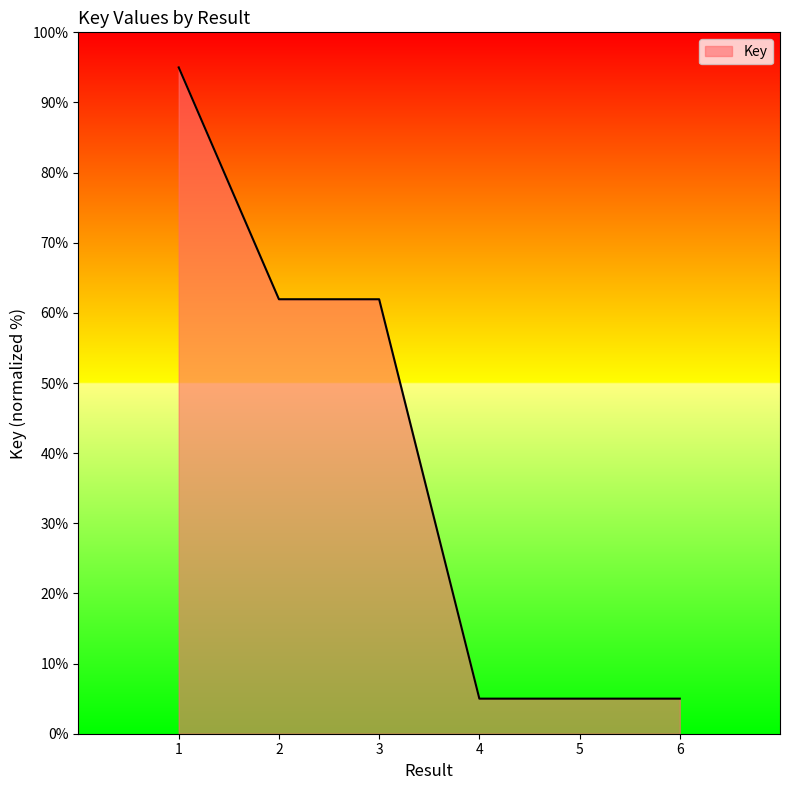

What is the minimum value shown in the chart?

5.0